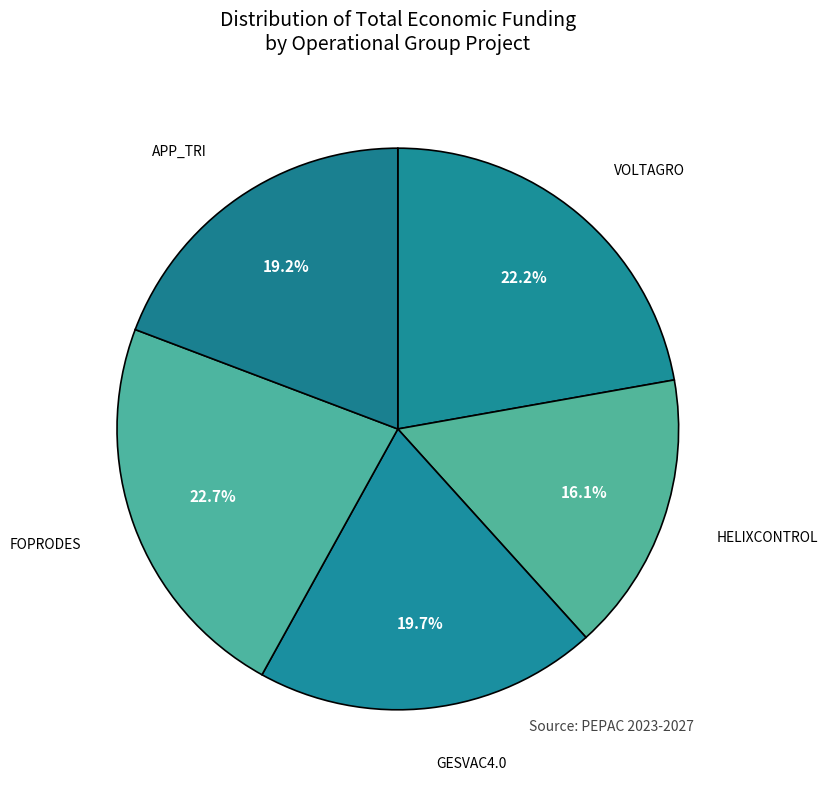

Does any single category account for the majority?

No